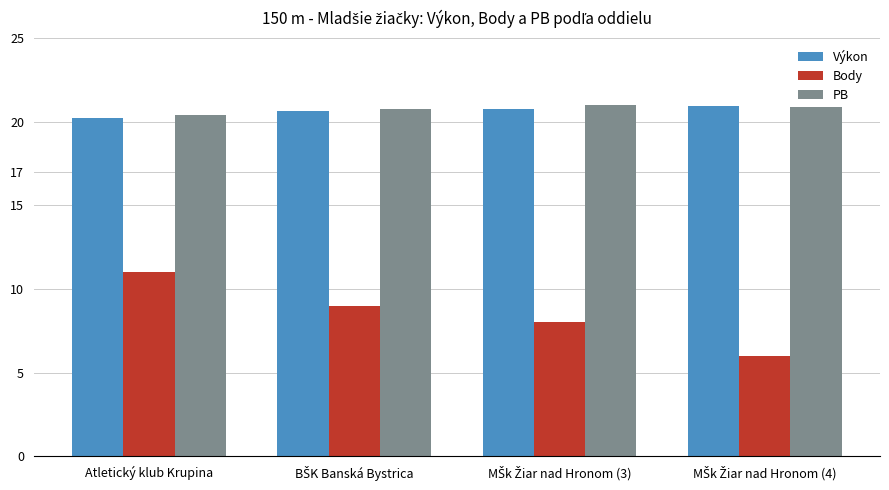

Which series has the widest spread of values?

Body